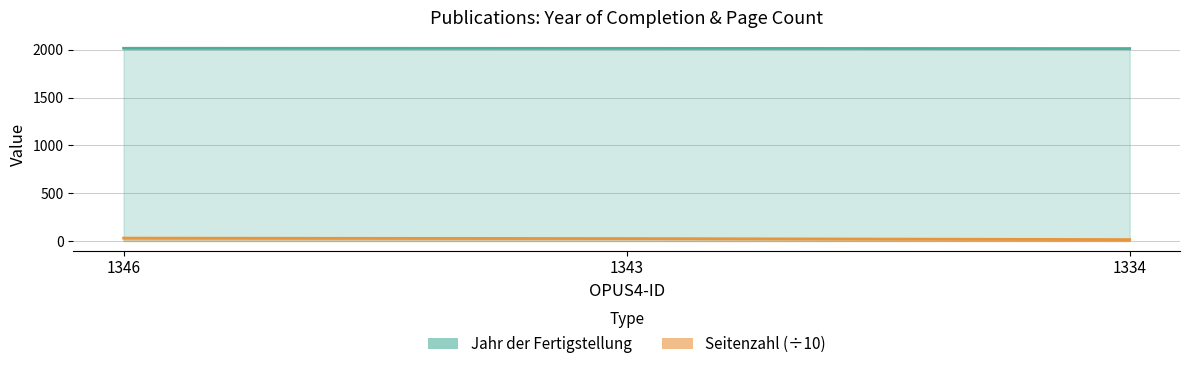

True or false: Jahr der Fertigstellung has a value of 2015.0 at 1346.

True